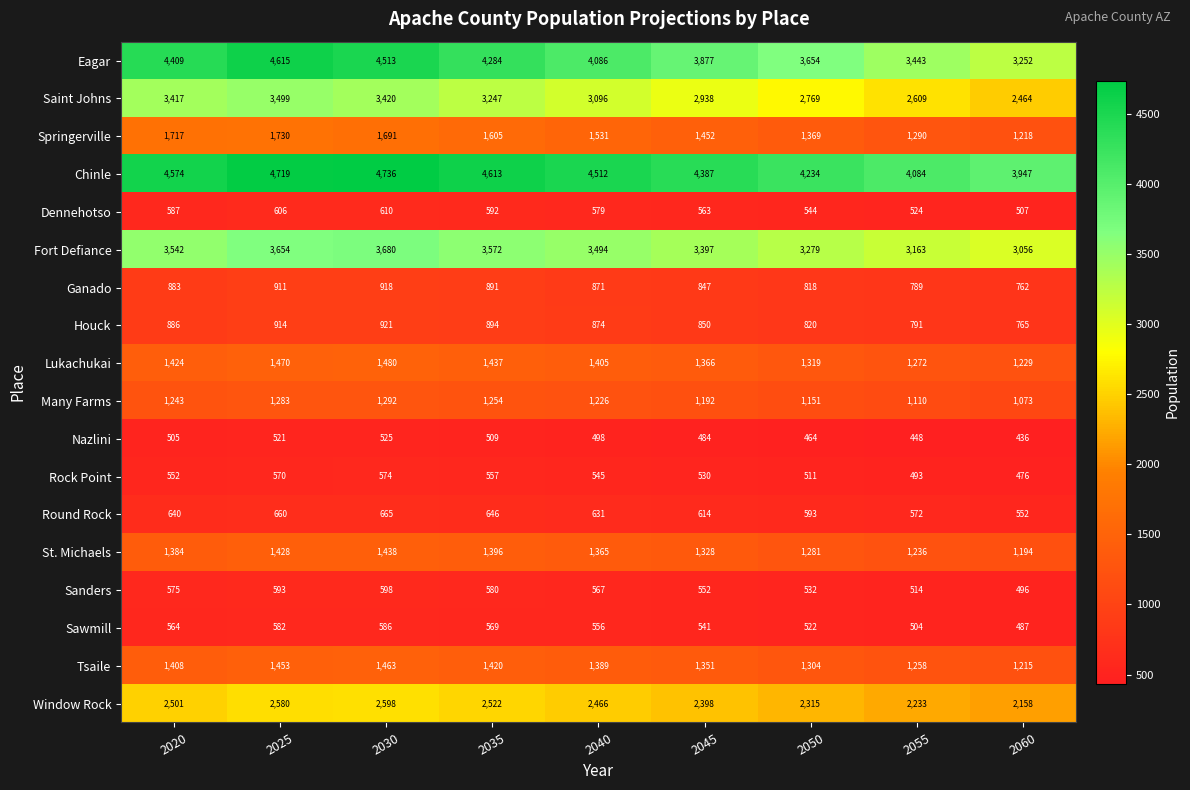

At which category is the sum across all series the highest?

2025